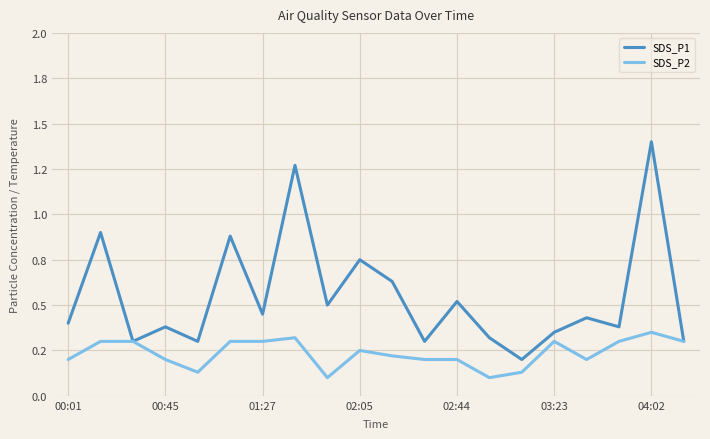

Does the chart have visible grid lines?

Yes